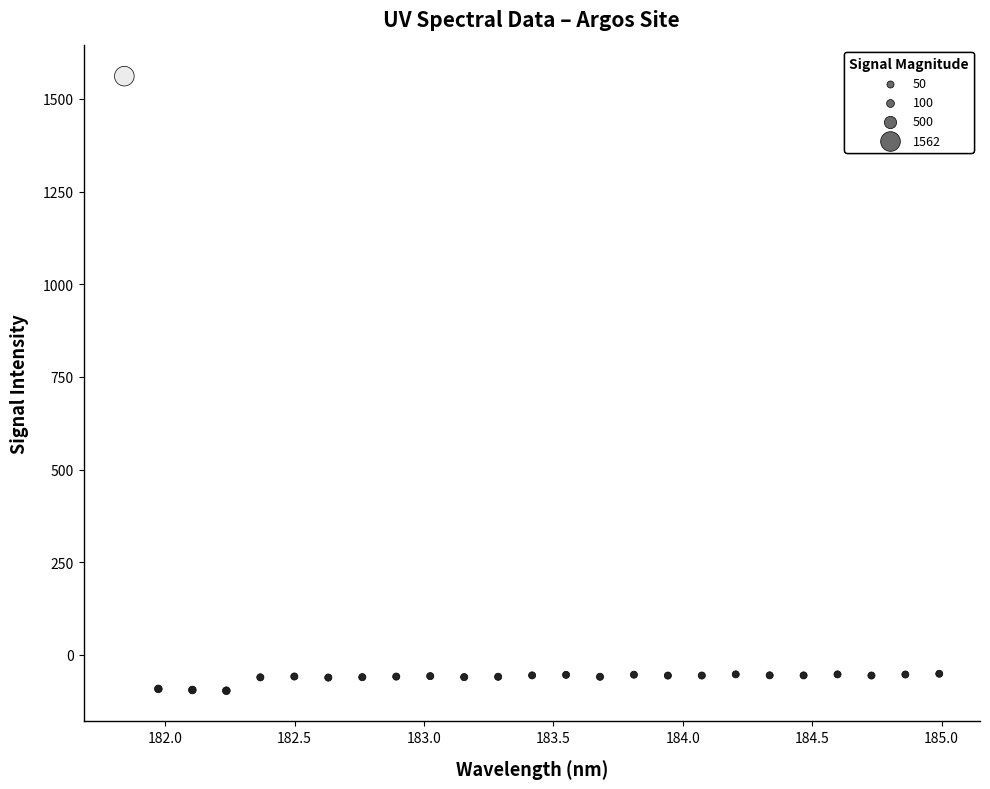

What is the range of X values (max minus min)?

3.1